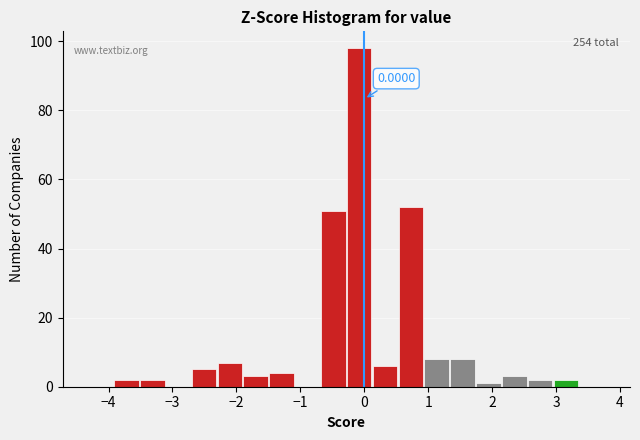

Over which range of the x-axis is the bar tallest?

-0.3 to 0.1